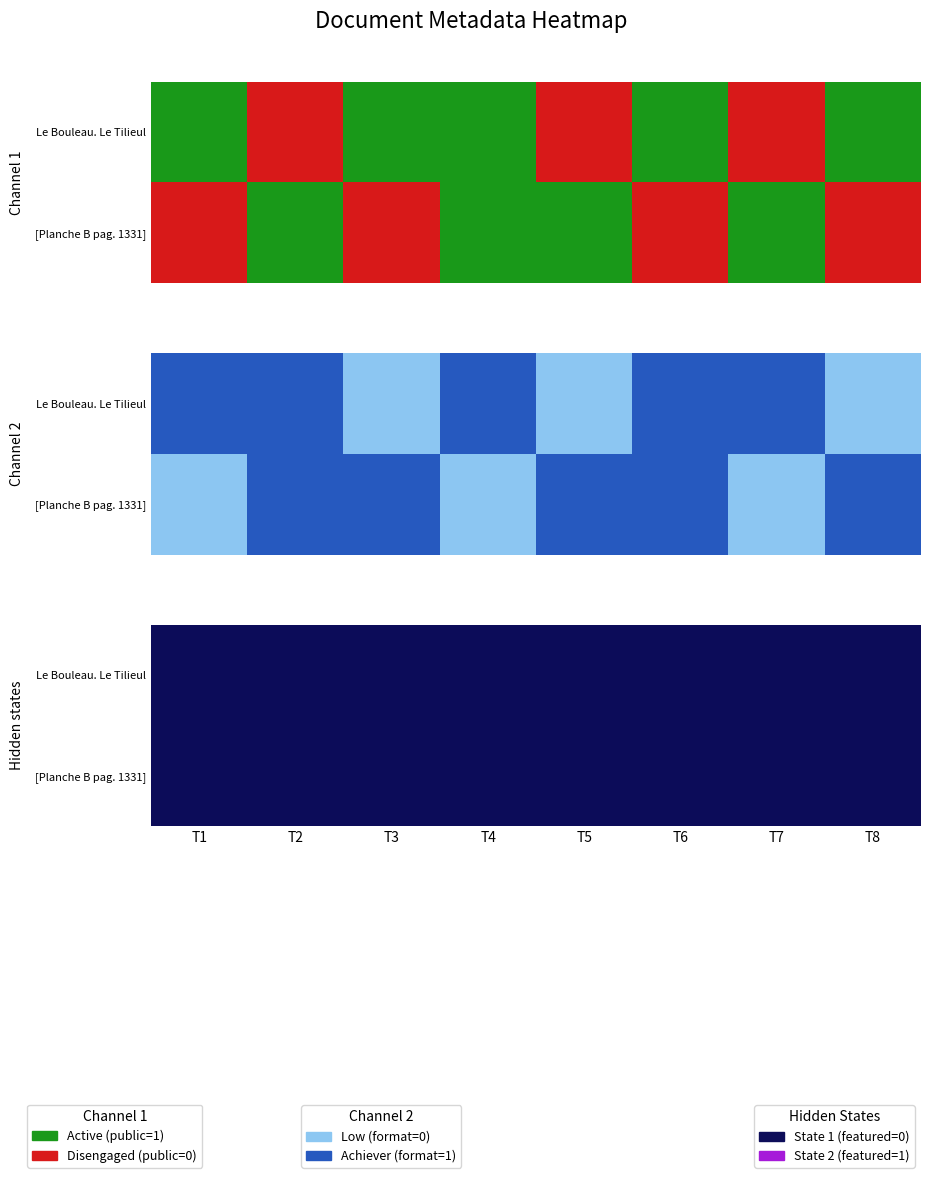

Reading left to right, transcribe all the data shown in this chart.

Le Bouleau. Le Tilieul: 1	0	1	1	0	1	0	1
[Planche B pag. 1331]: 0	1	0	1	1	0	1	0